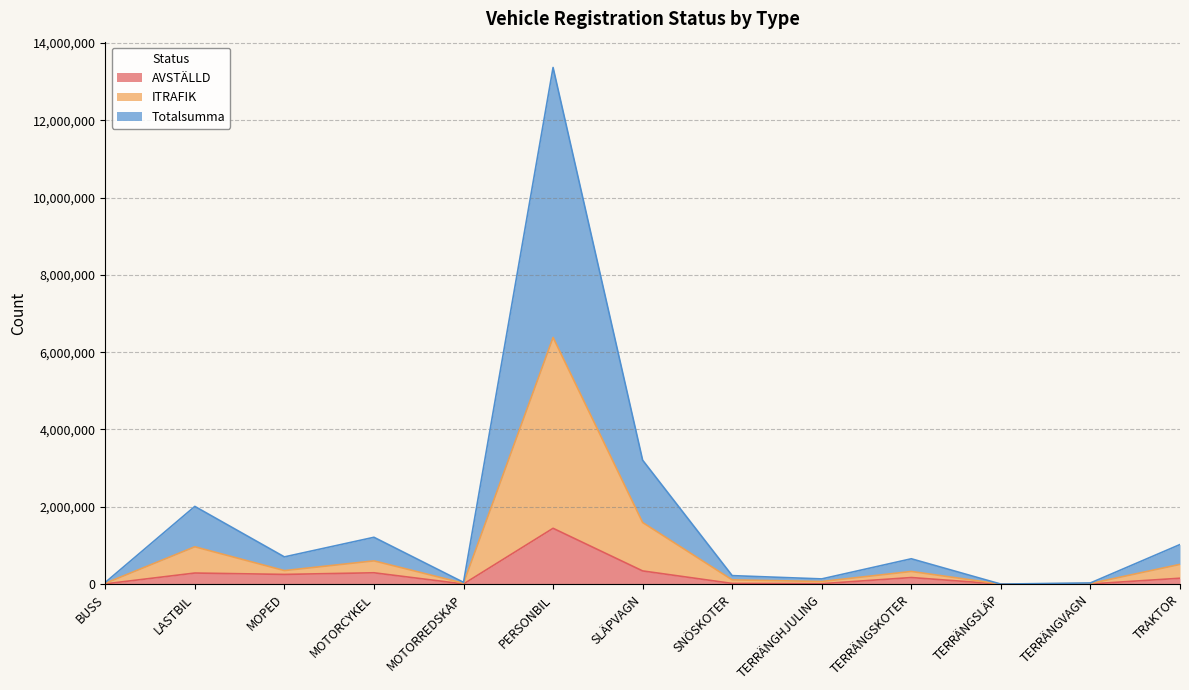

At which category does AVSTÄLLD reach its first local valley?

MOPED